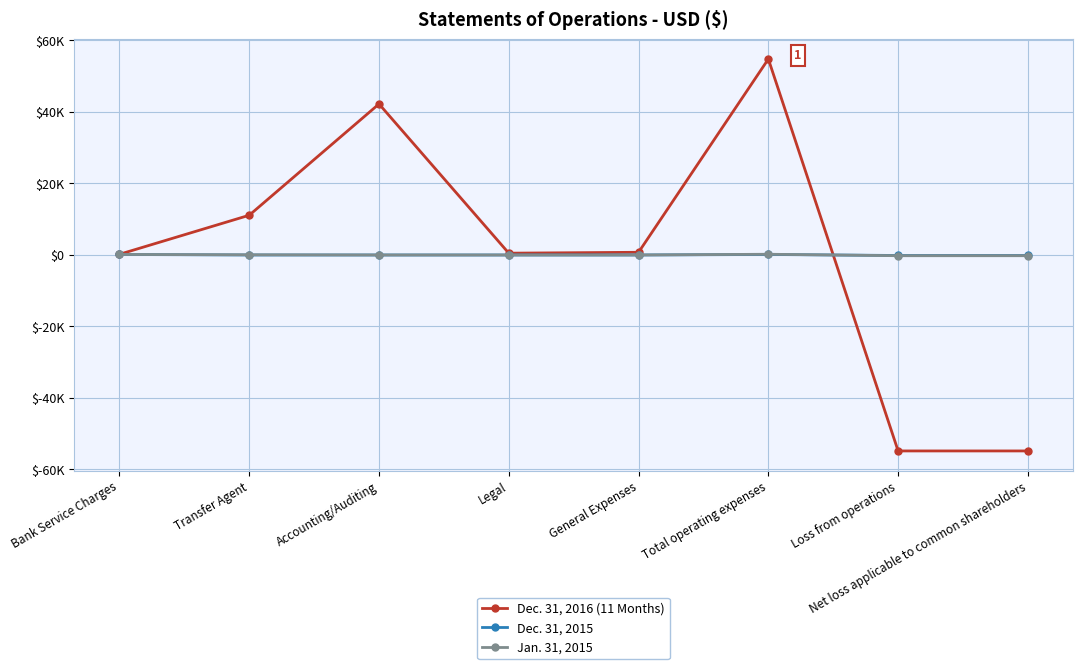

How many interior local valleys does the Dec. 31, 2016 (11 Months) series have?

1